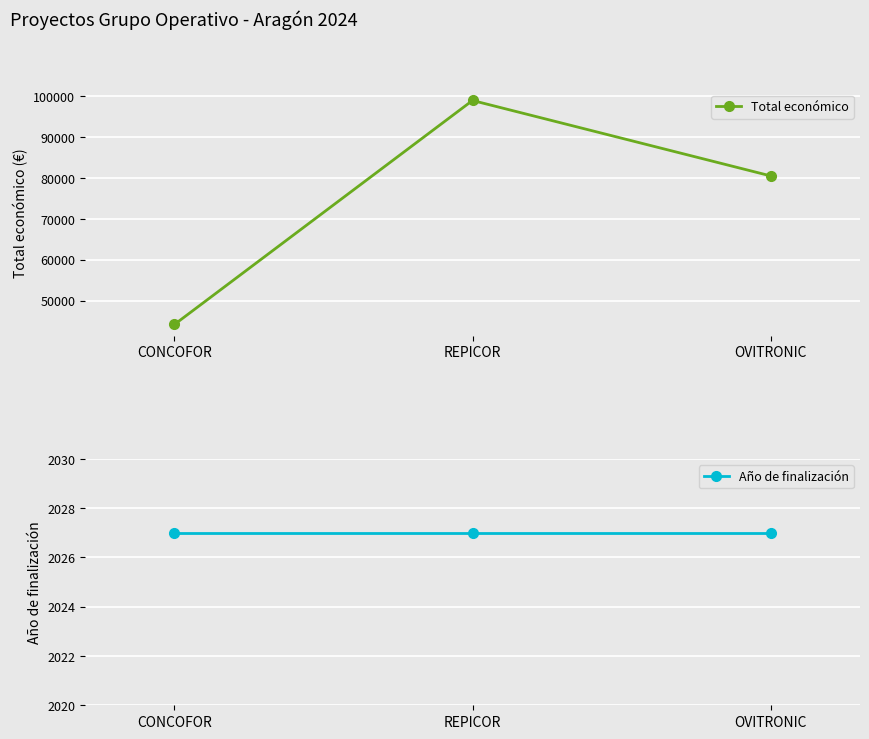

Rank the categories by Total económico value from lowest to highest.

CONCOFOR, OVITRONIC, REPICOR